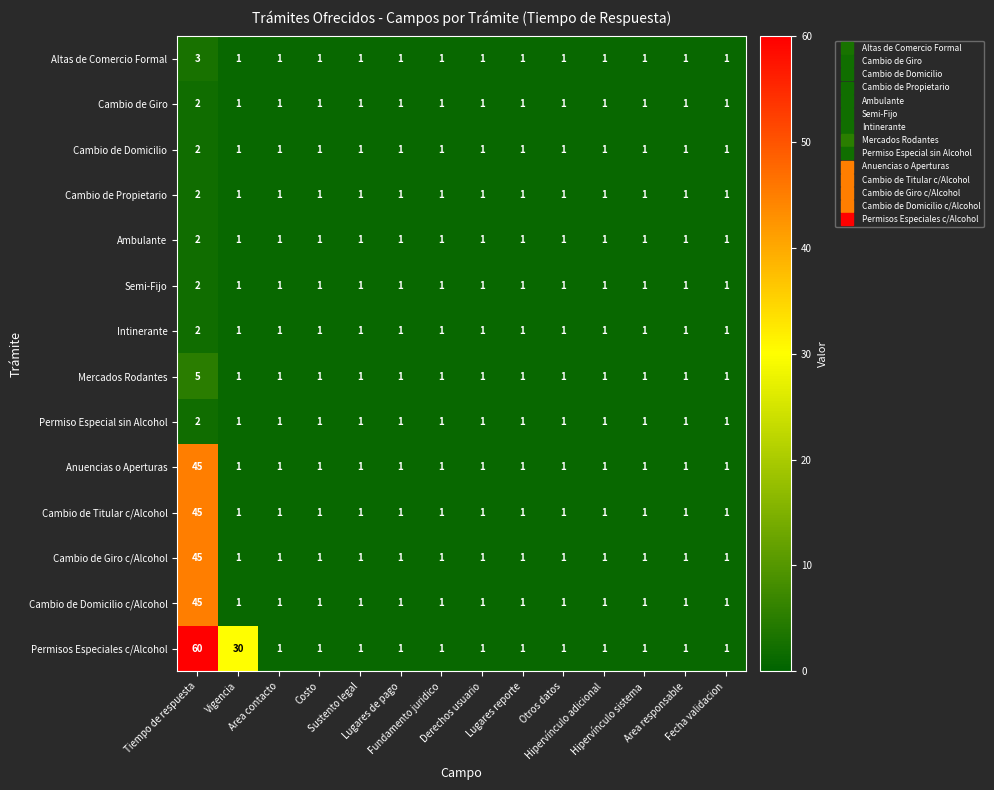

What is the total value across all series at Hipervínculo sistema?

14